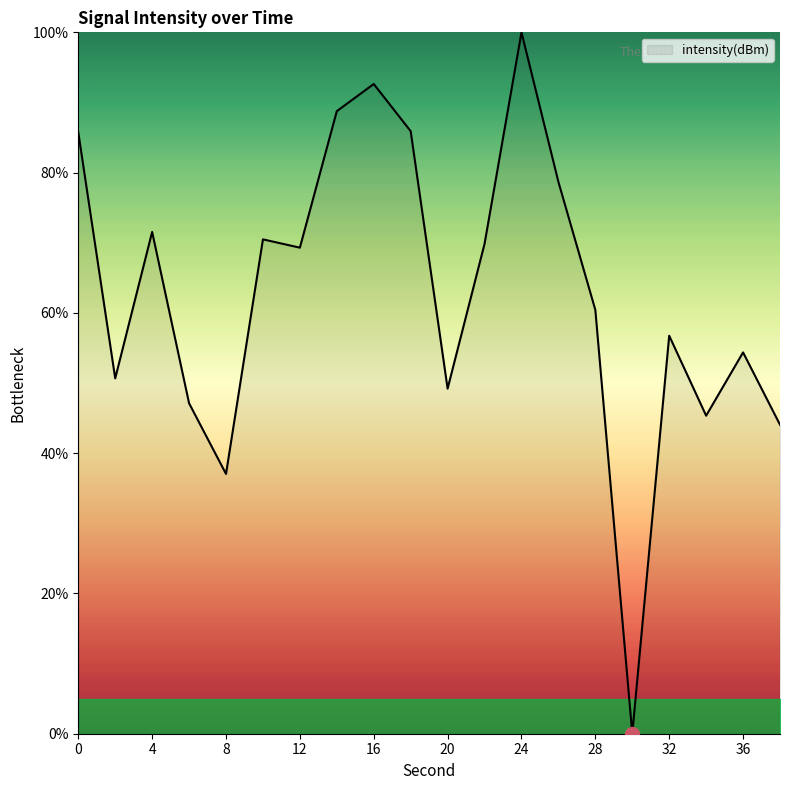

What is the maximum value shown in the chart?

100.0